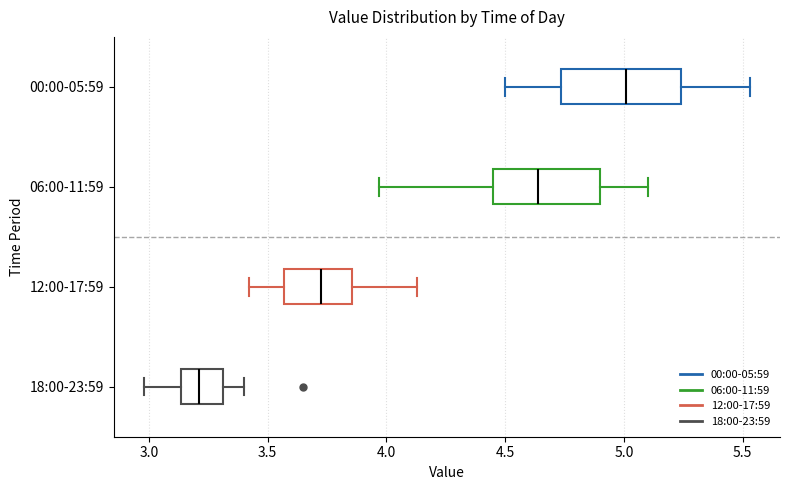

Which box is the widest, from its left edge to its right edge?

00:00-05:59